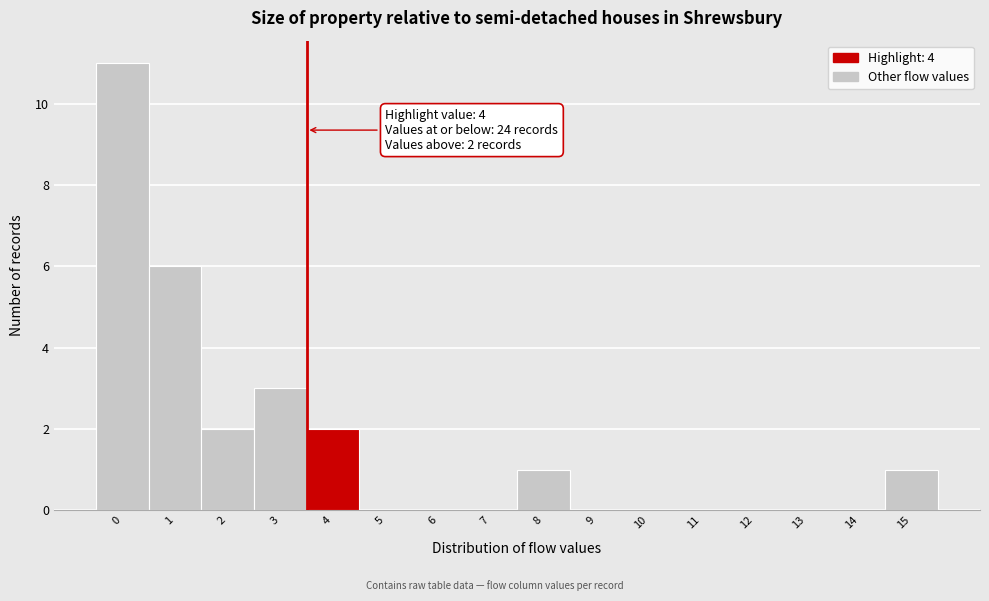

Reading left to right, transcribe all the data shown in this chart.

0=11	1=6	2=2	3=3	4=2	5=0	6=0	7=0	8=1	9=0	10=0	11=0	12=0	13=0	14=0	15=1